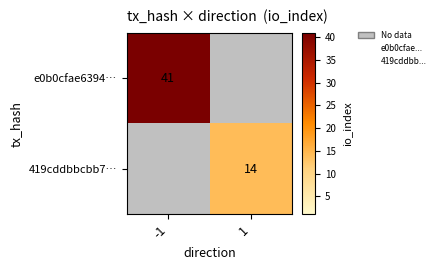

Count the e0b0cfae6394… values in the range 0 to 41.

2